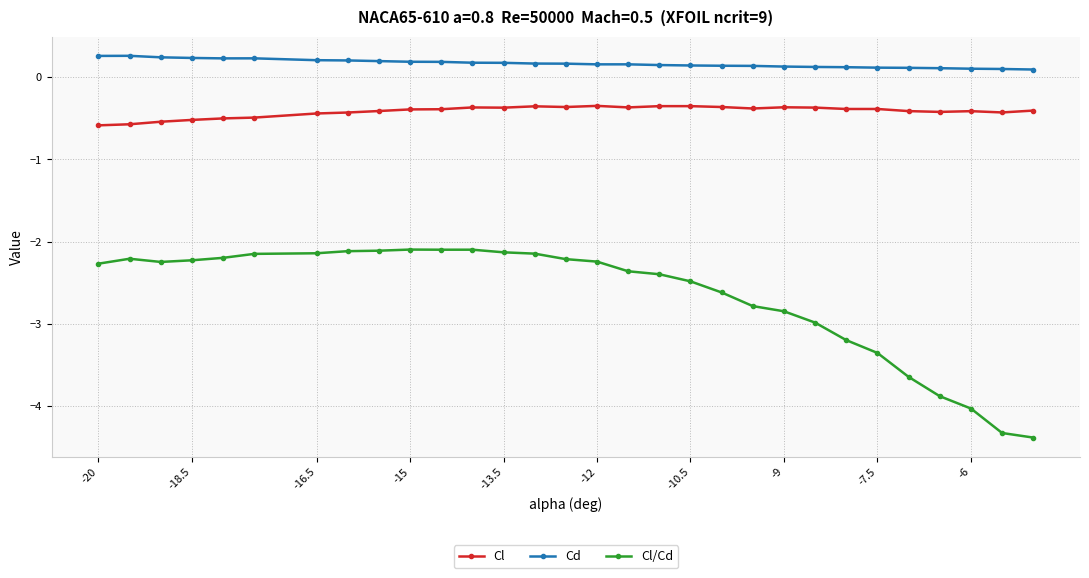

Which series has the largest total across all categories?

Cd